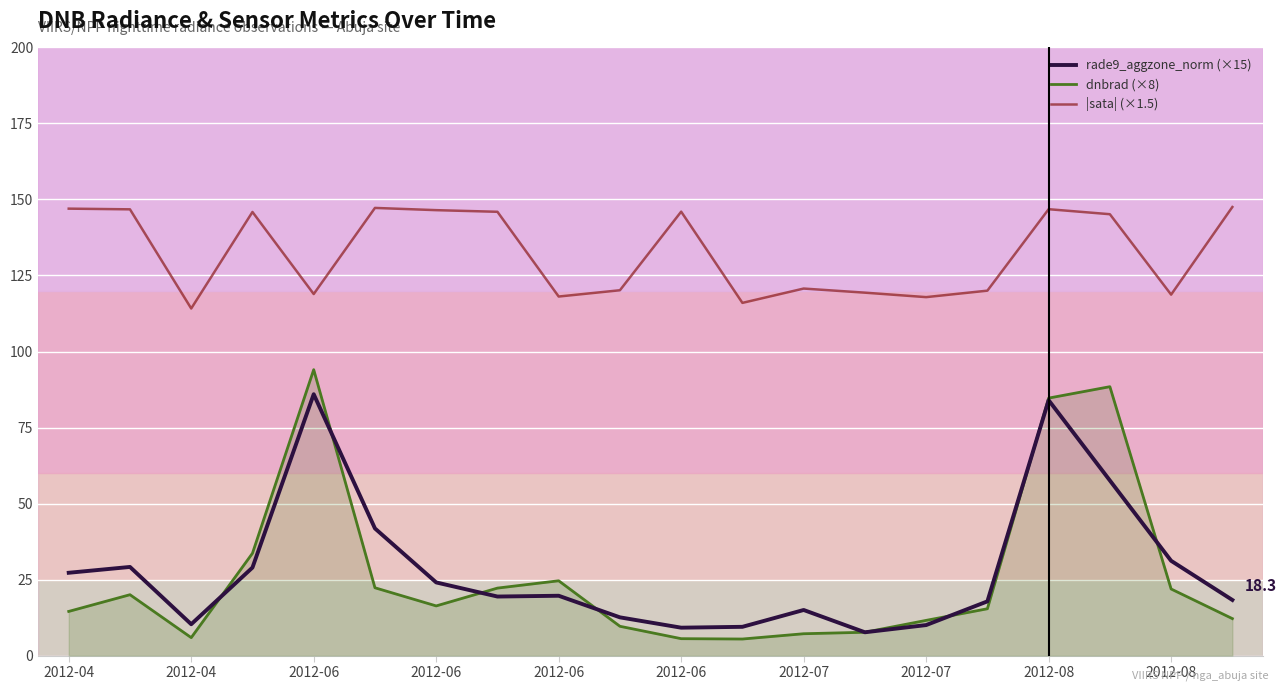

What is the sum of all |sata| (×1.5) values?

2648.7